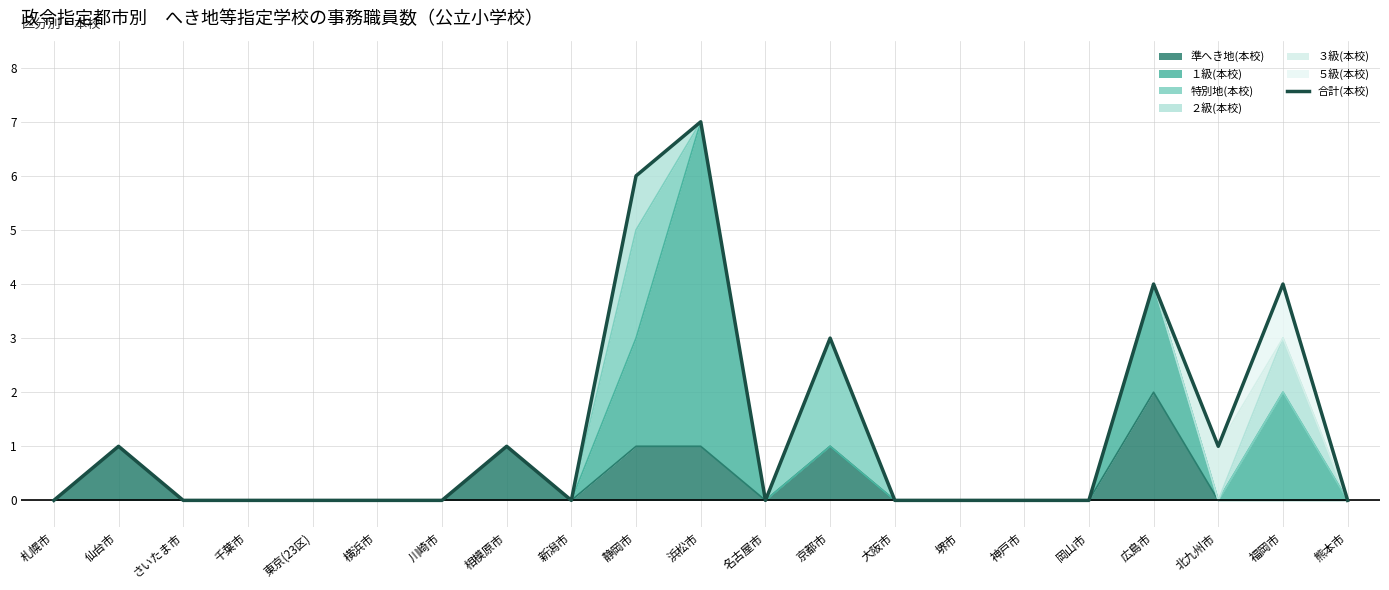

Between 広島市 and 東京(23区), which is larger?

広島市